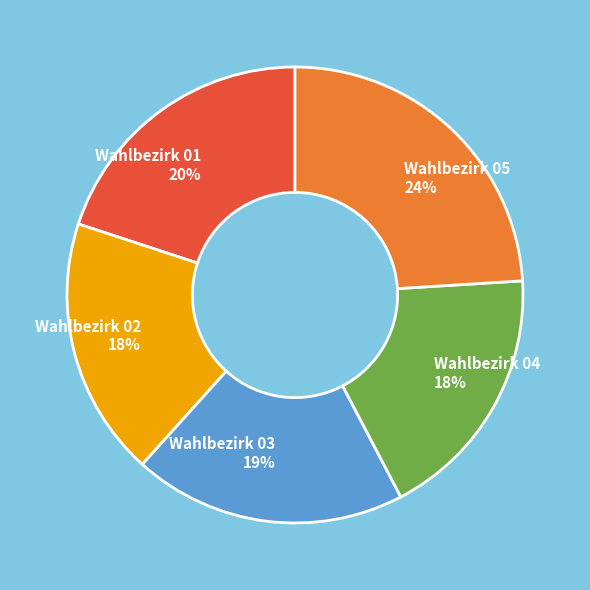

True or false: Wahlbezirk 03 accounts for 19% of the total.

True